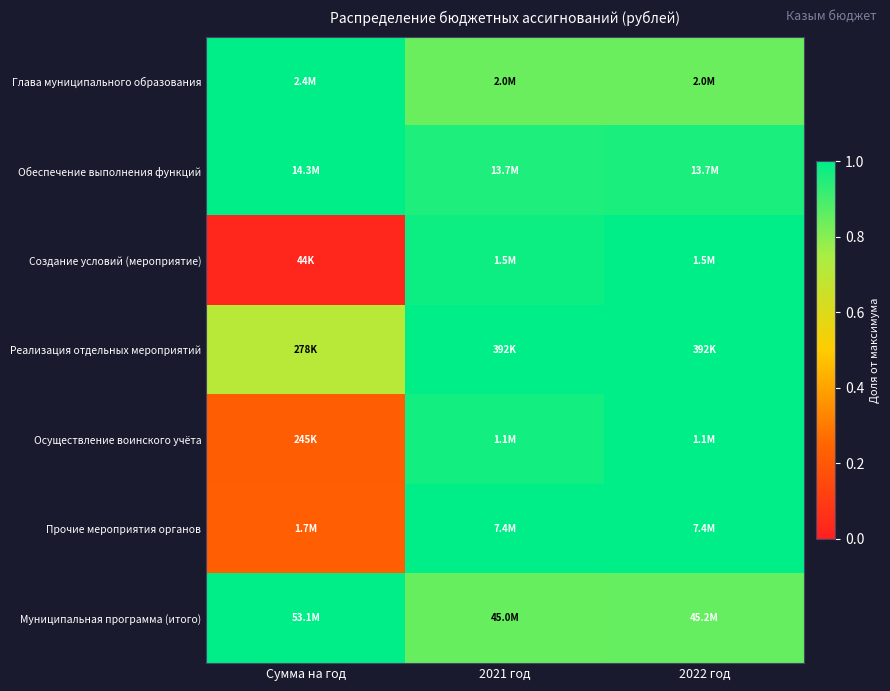

Reading left to right, list all the values displayed in this chart.

Глава муниципального образования: Сумма на год=1.0	2021 год=0.8	2022 год=0.8
Обеспечение выполнения функций: Сумма на год=1.0	2021 год=1.0	2022 год=1.0
Создание условий (мероприятие): Сумма на год=0.0	2021 год=1.0	2022 год=1.0
Реализация отдельных мероприятий: Сумма на год=0.7	2021 год=1.0	2022 год=1.0
Осуществление воинского учёта: Сумма на год=0.2	2021 год=1.0	2022 год=1.0
Прочие мероприятия органов: Сумма на год=0.2	2021 год=1.0	2022 год=1.0
Муниципальная программа (итого): Сумма на год=1.0	2021 год=0.8	2022 год=0.9